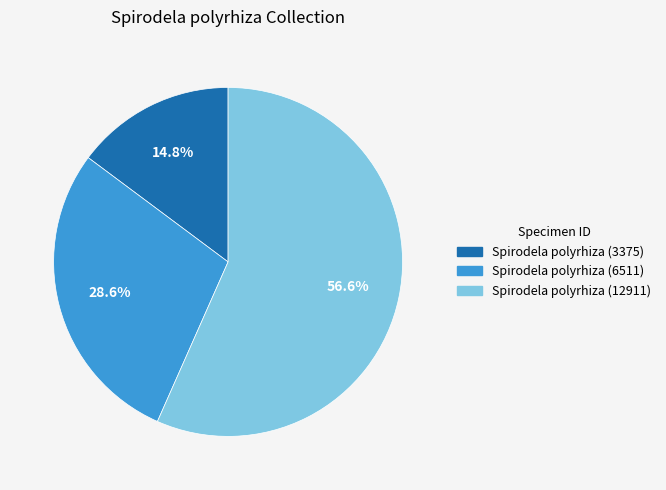

Is there a majority slice in this chart?

Yes